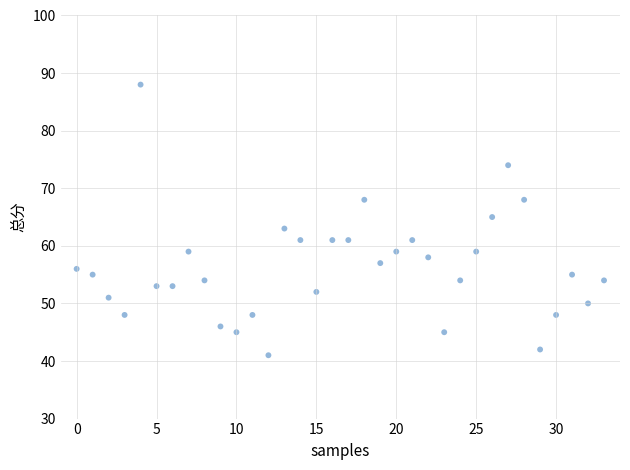

What is the range of Y values (max minus min)?

47